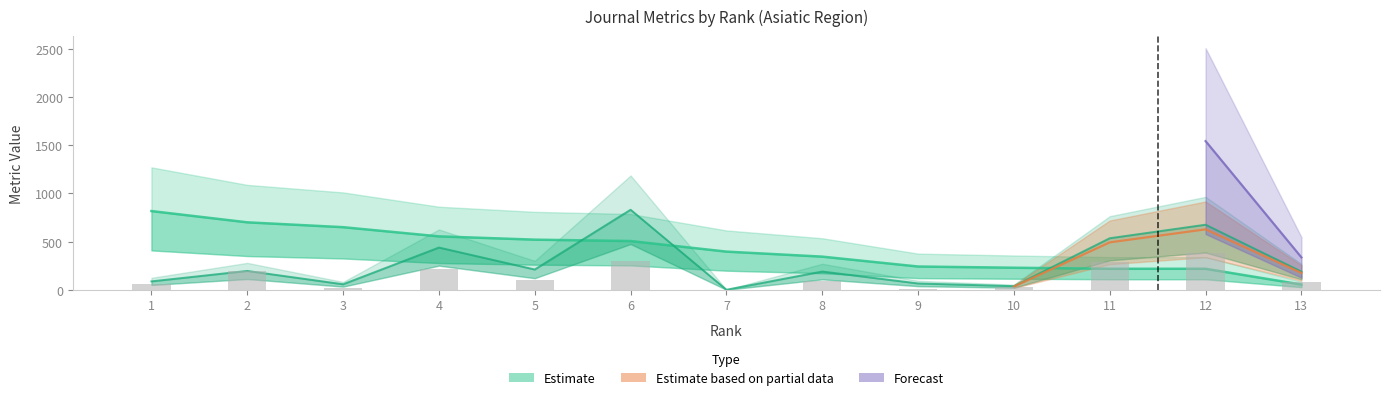

What is the total value across all series at 10?

289.7